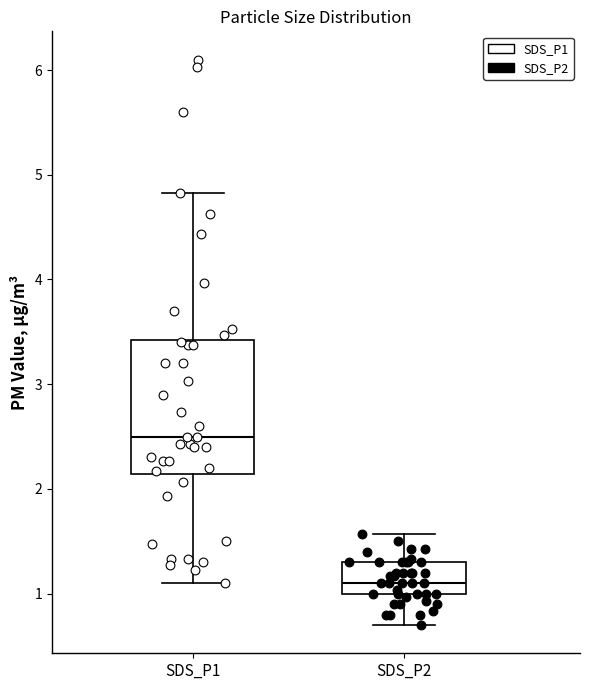

Reading left to right, transcribe this box plot: for each box, give where its median line is, the range the box spans, and where its two whiskers end, as read against the y-axis. The values are not printed on the chart, so give them approximately, as read against the axis.

SDS_P1: median 2.5, box 2.1 to 3.4, whiskers 1.1 to 4.8
SDS_P2: median 1.1, box 1.0 to 1.3, whiskers 0.7 to 1.6